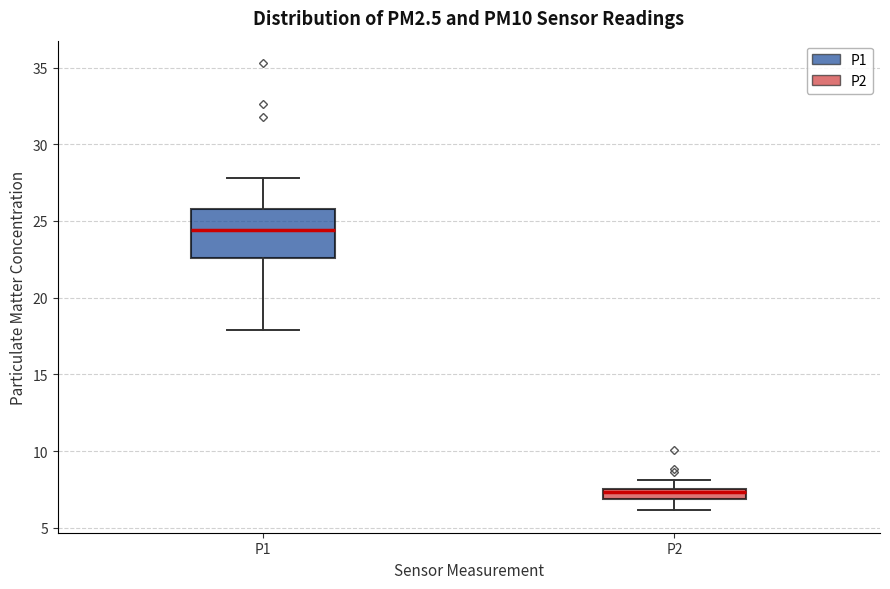

Which box is the tallest, from its lower edge to its upper edge?

P1